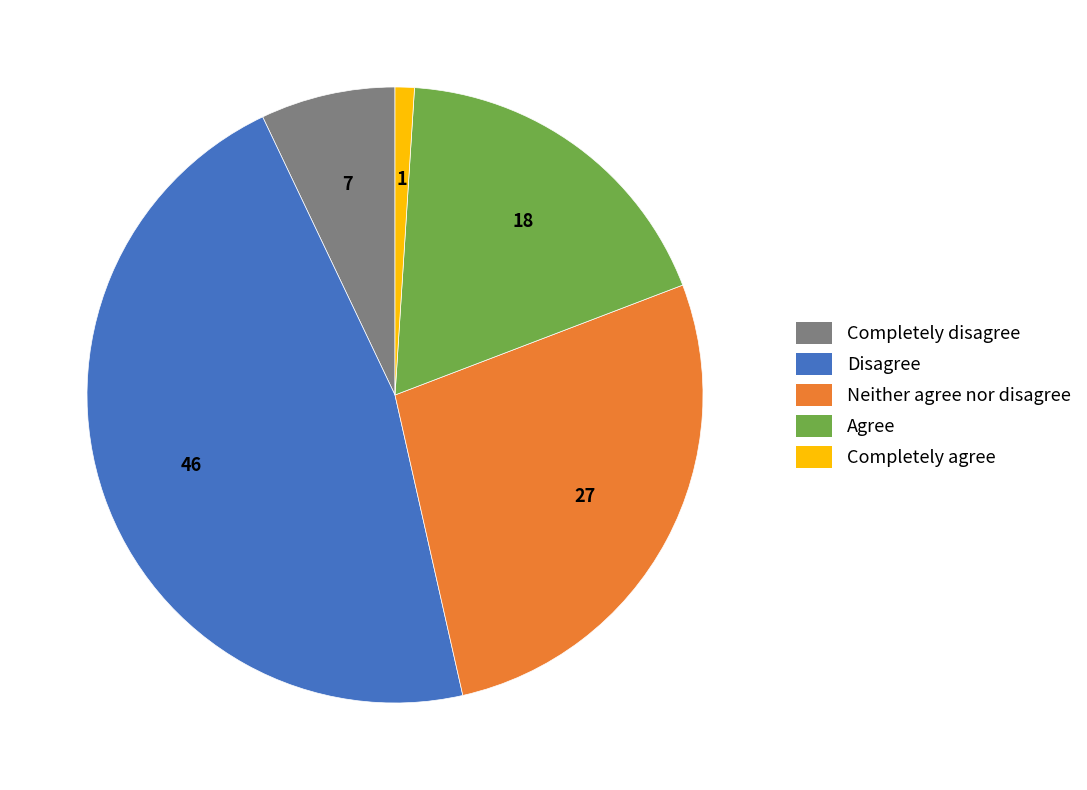

Is the sum of Agree and Completely disagree greater than half?

No